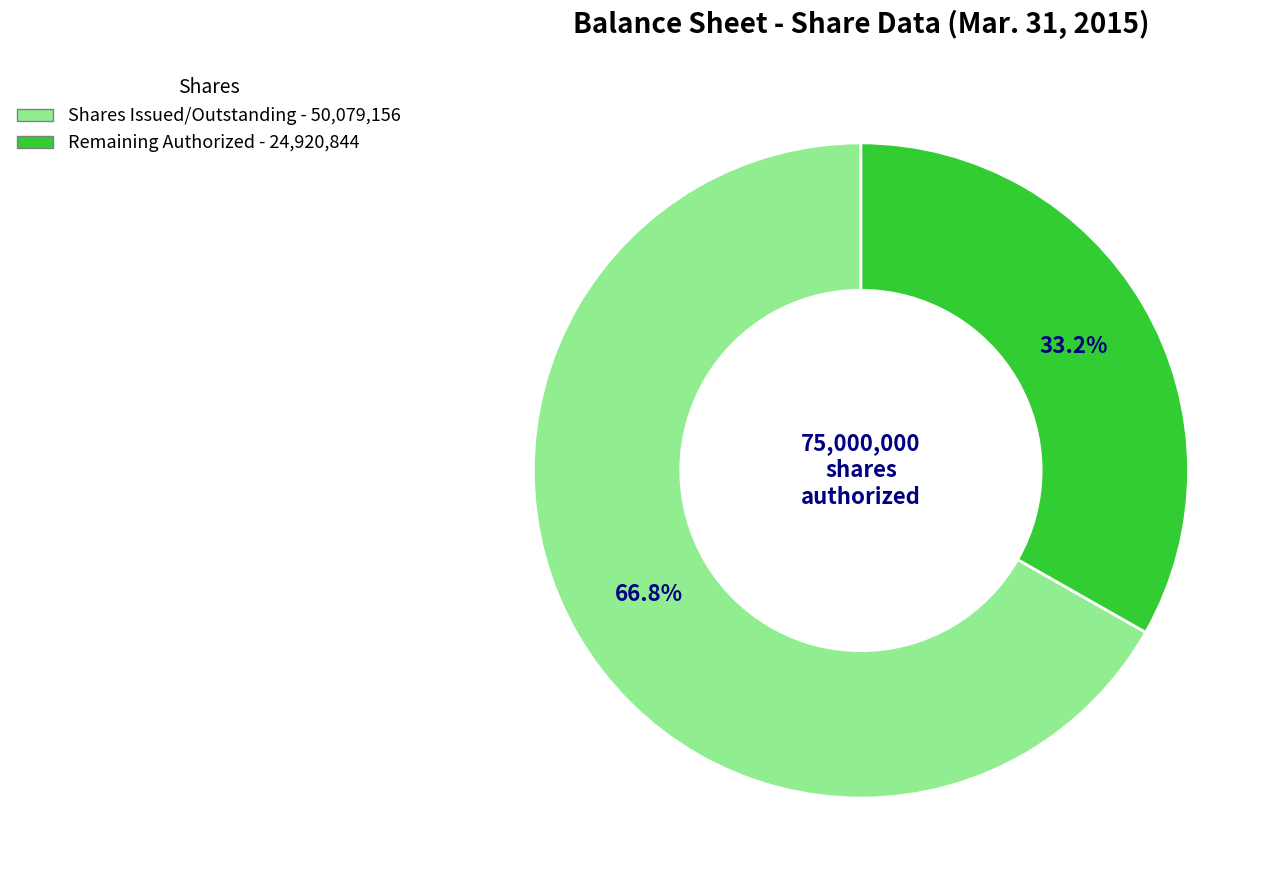

Does any single category account for the majority?

Yes